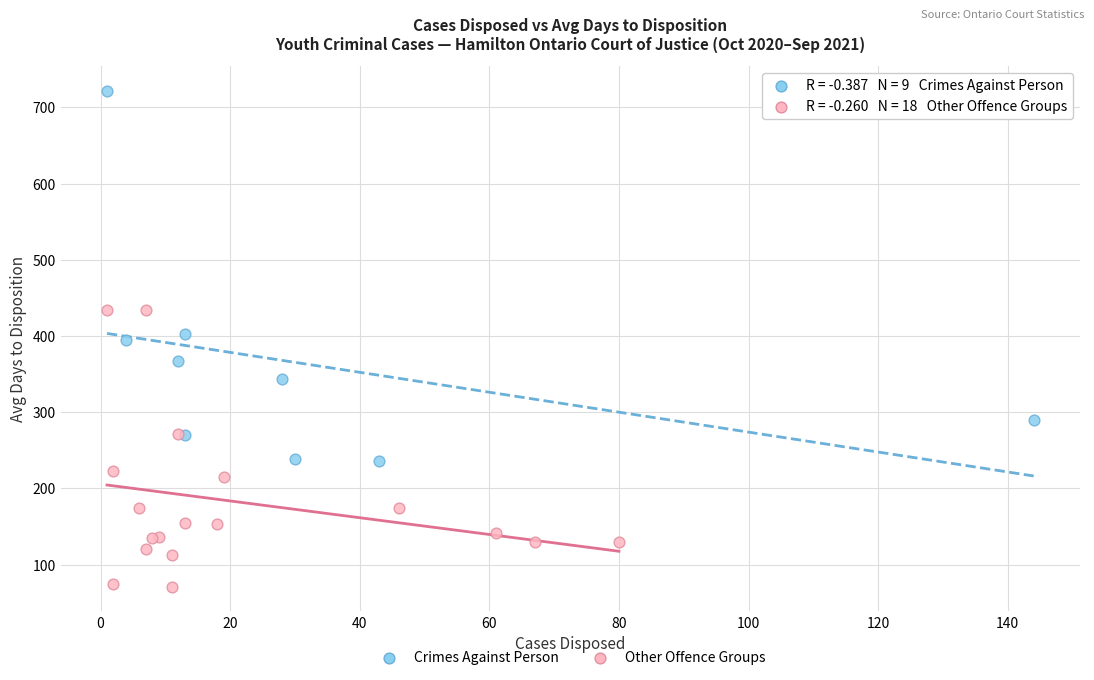

Which series contains the lowest Y value?

Other Offence Groups